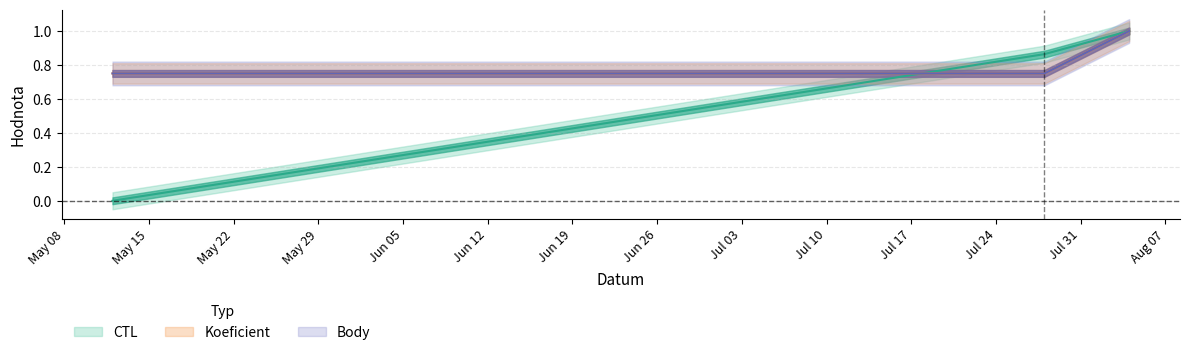

True or false: Koeficient has a value of 0.4 at 2012-05-12.

False